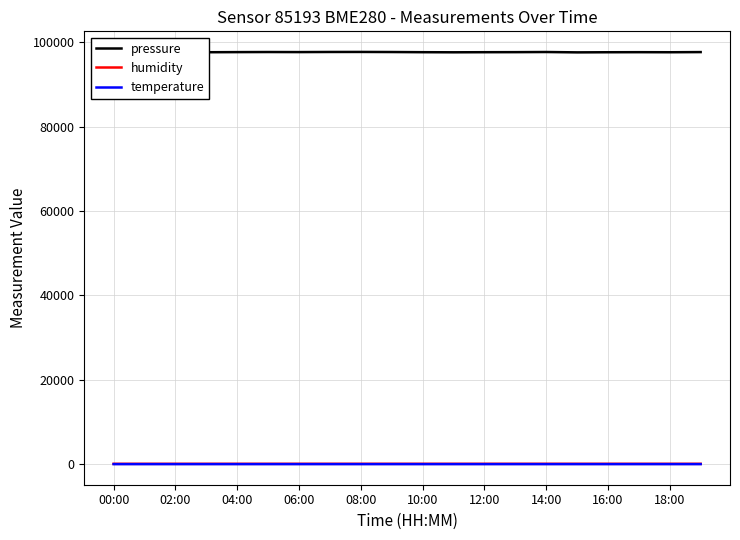

At how many categories does at least one series exceed 14361?

20